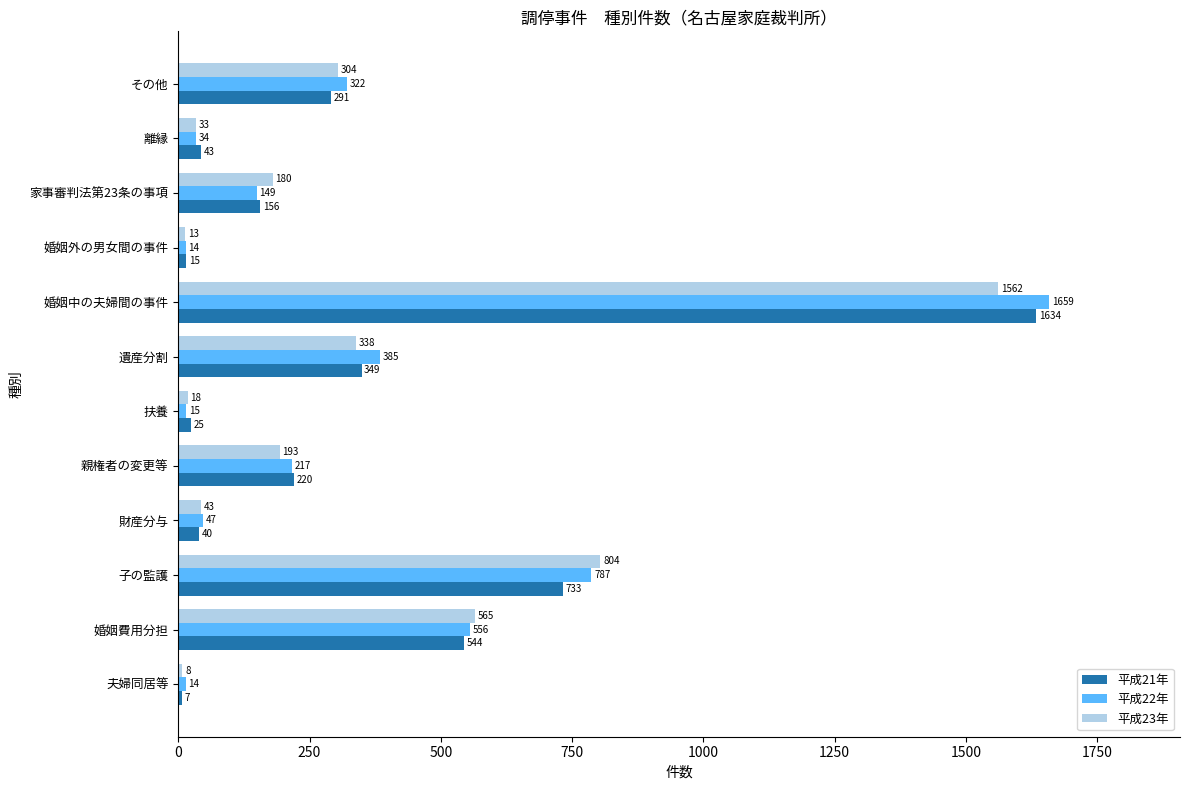

At how many categories does at least one series exceed 1243?

1